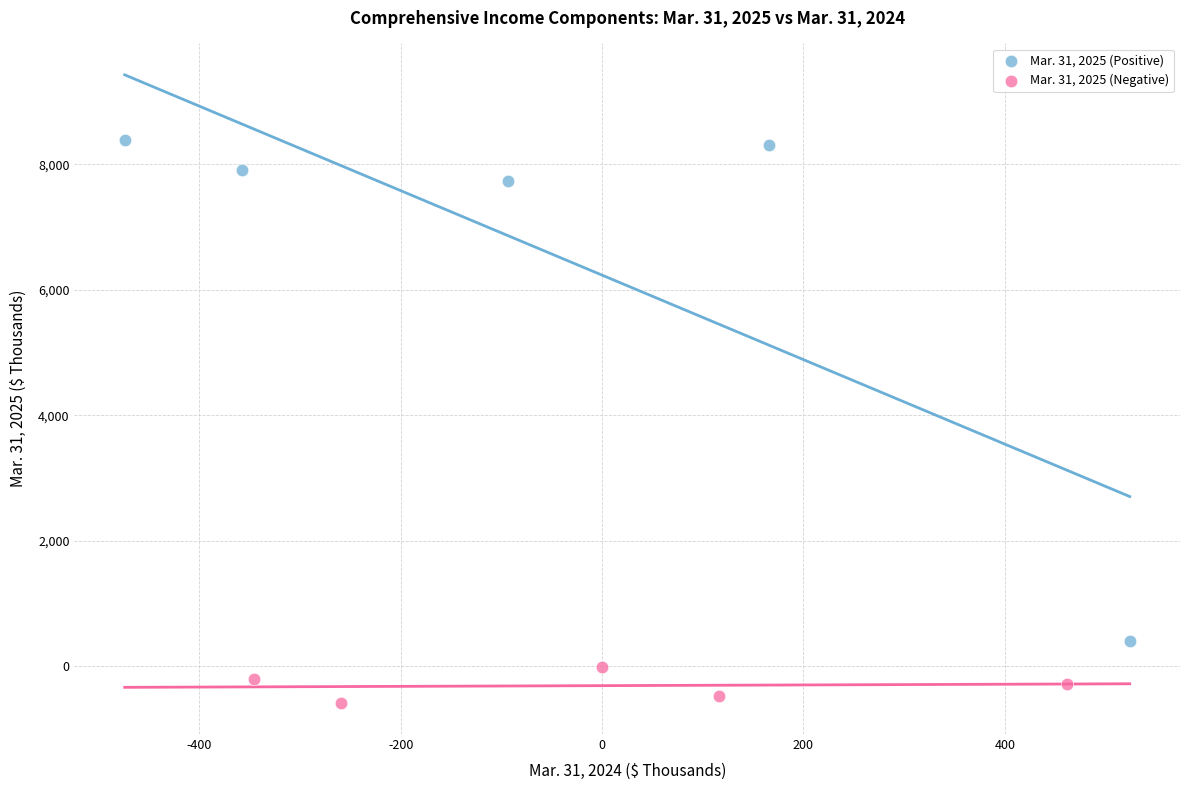

Which series contains the lowest Y value?

Mar. 31, 2025 (Negative)